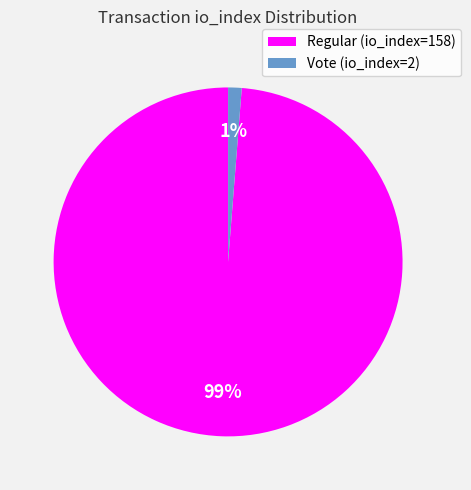

To the nearest percent, what percentage of the pie is Vote (io_index=2)?

1%